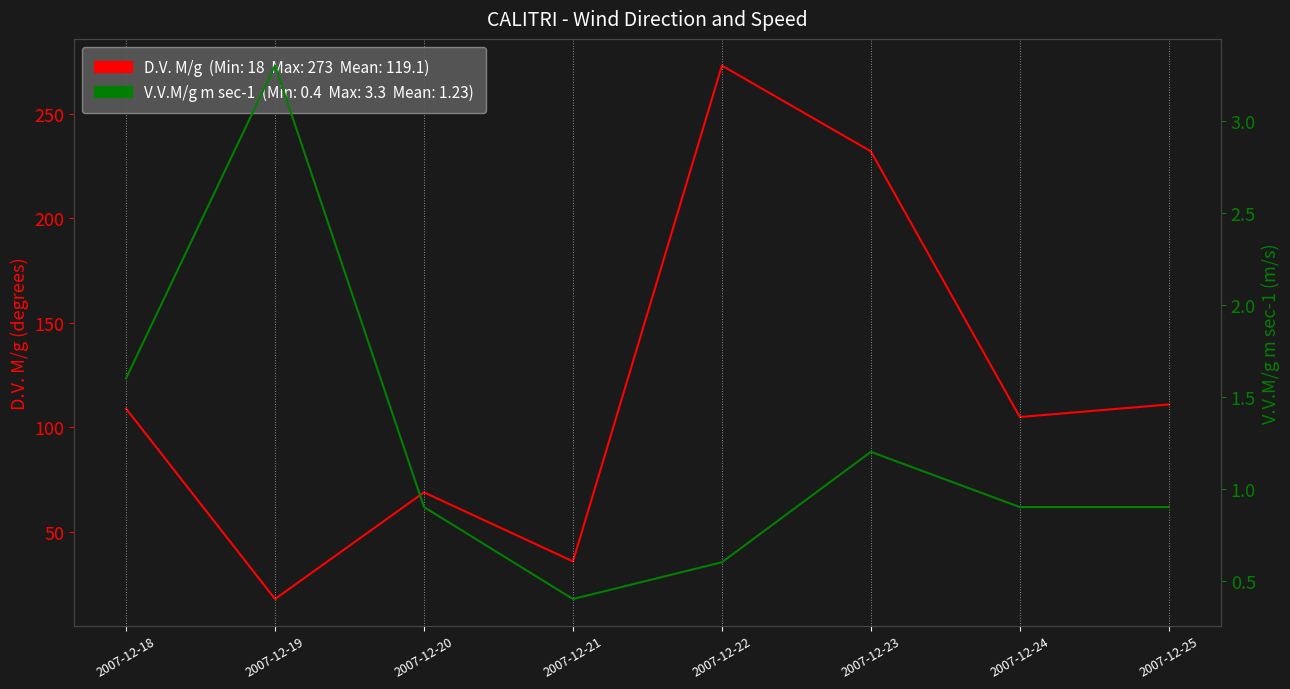

How many D.V. M/g values are between 69 and 232?

5